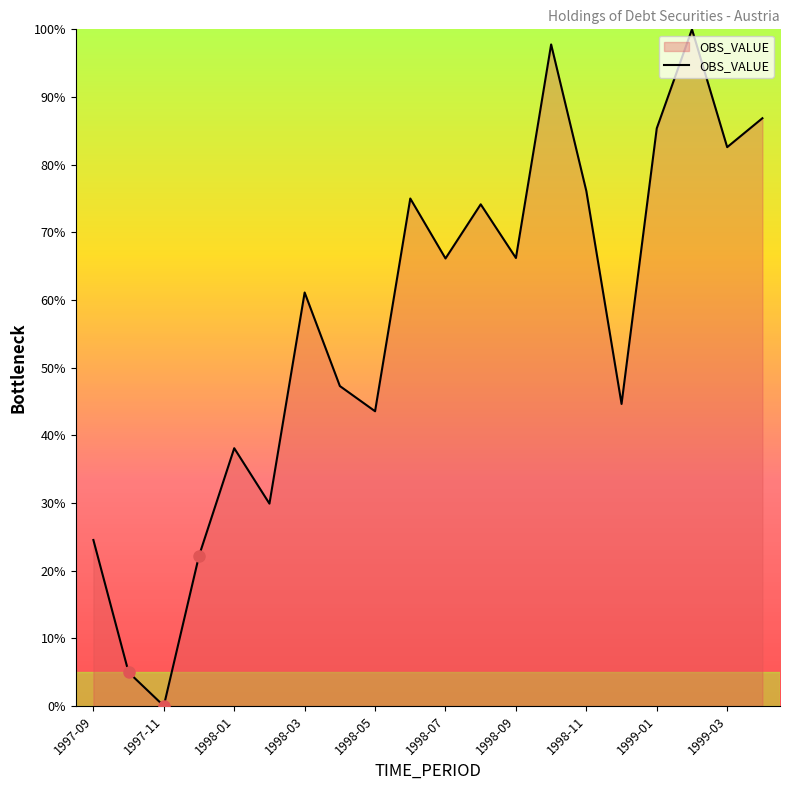

What is the greatest value displayed?

100.0